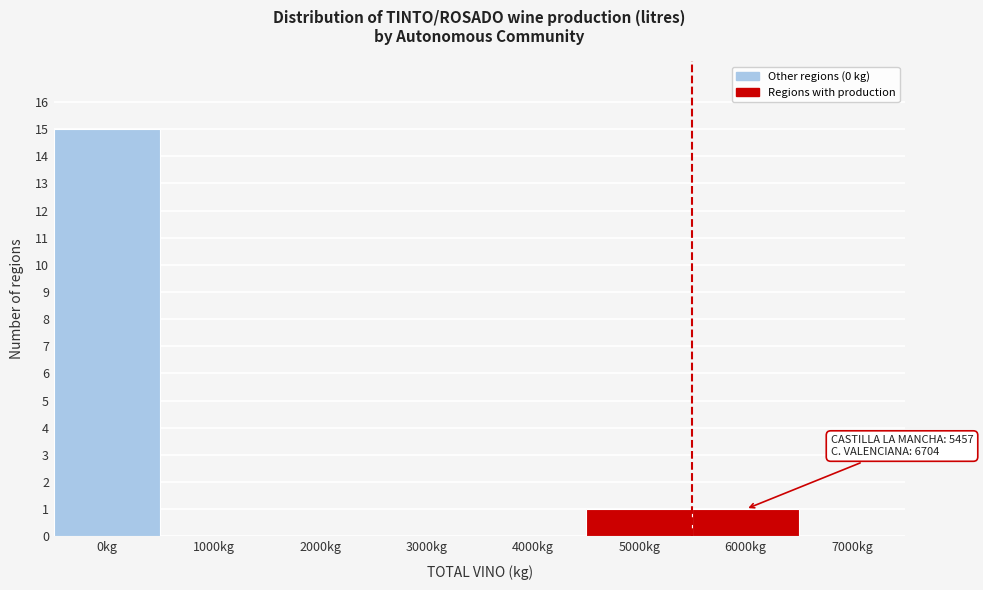

Reading left to right, transcribe all the data shown in this chart.

0kg=15	1000kg=0	2000kg=0	3000kg=0	4000kg=0	5000kg=1	6000kg=1	7000kg=0